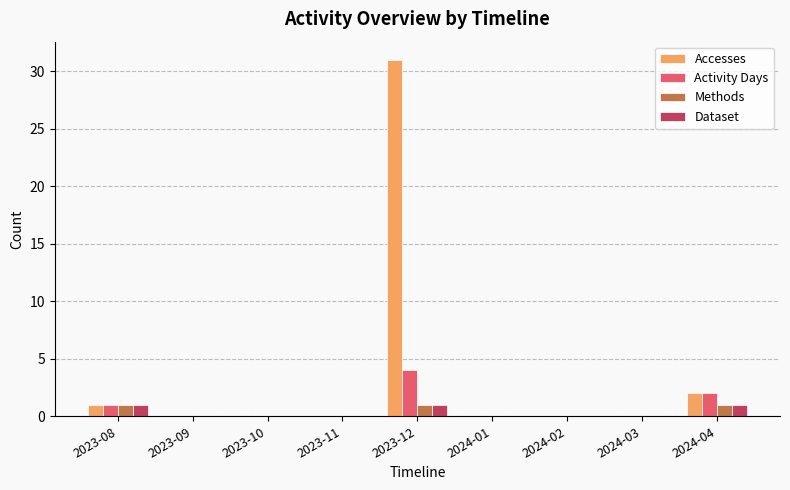

What is the sum of all Methods values?

3